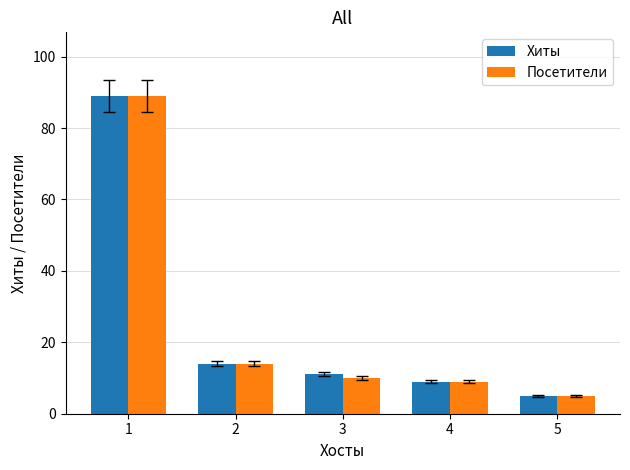

True or false: Хиты has a value of 89 at 1.

True